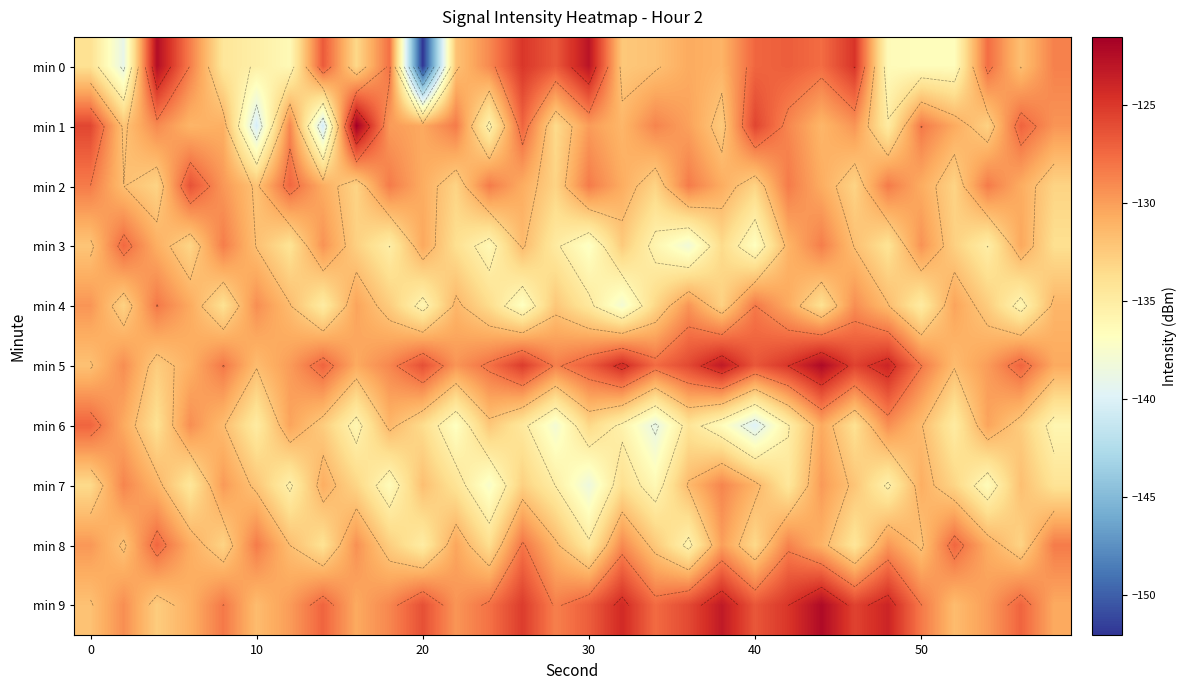

Count the number of data series in this chart.

10